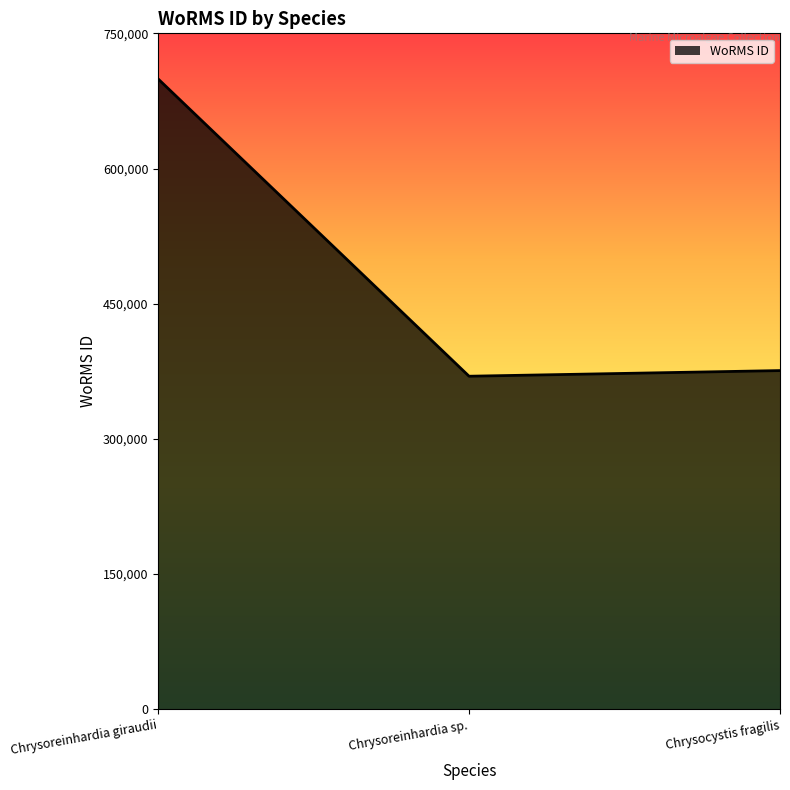

At which category does the chart reach its peak across all series?

Chrysoreinhardia giraudii